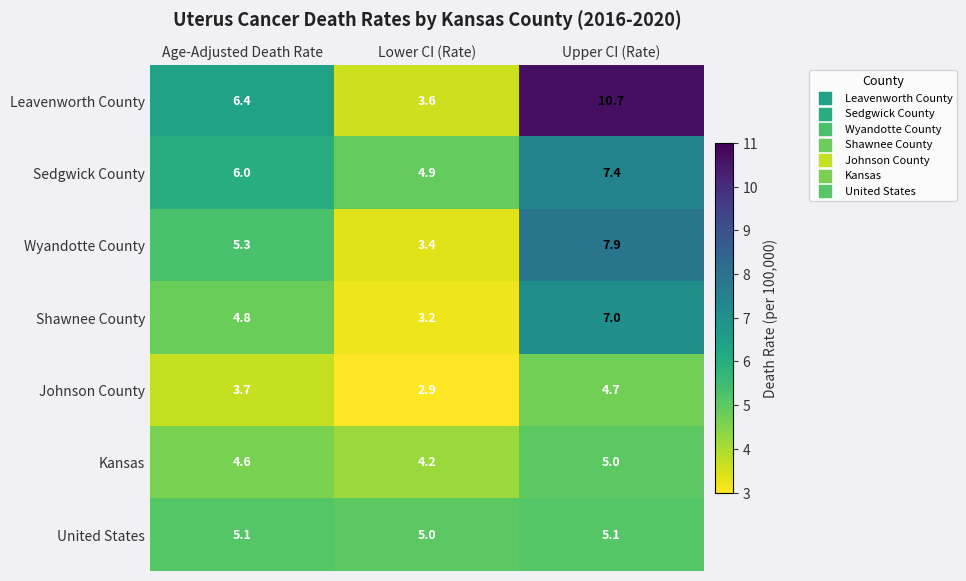

Which series has the largest range (max minus min)?

Leavenworth County